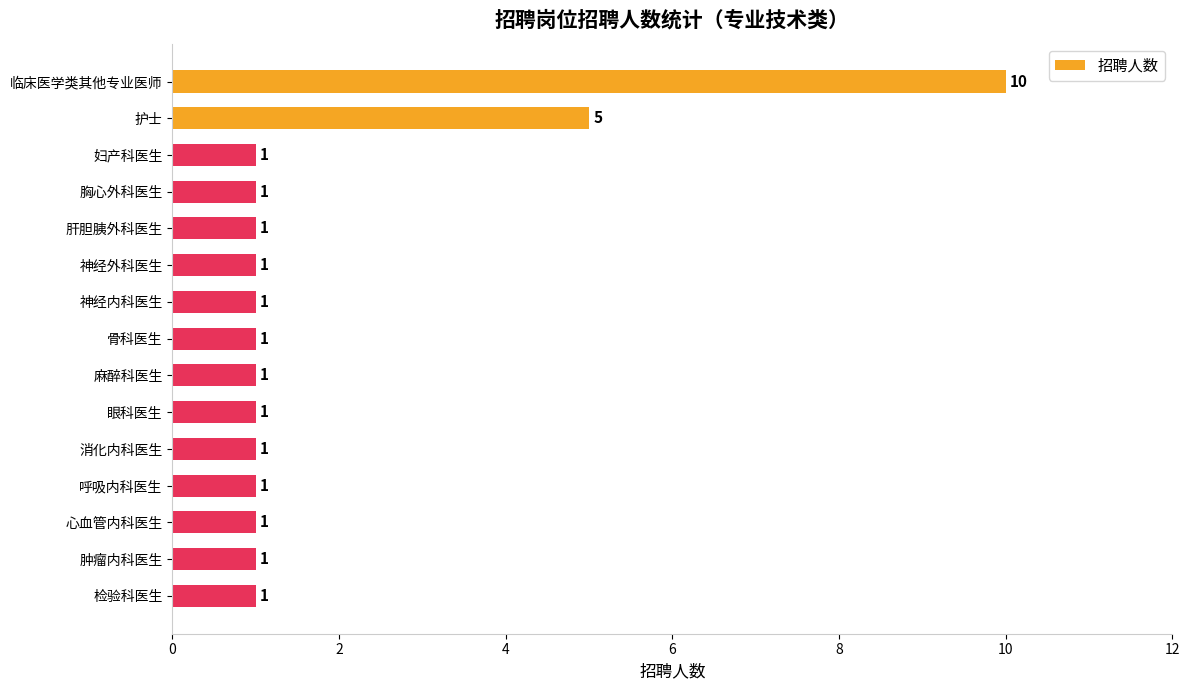

What is the ratio of the value at 胸心外科医生 to the value at 心血管内科医生?

1.0